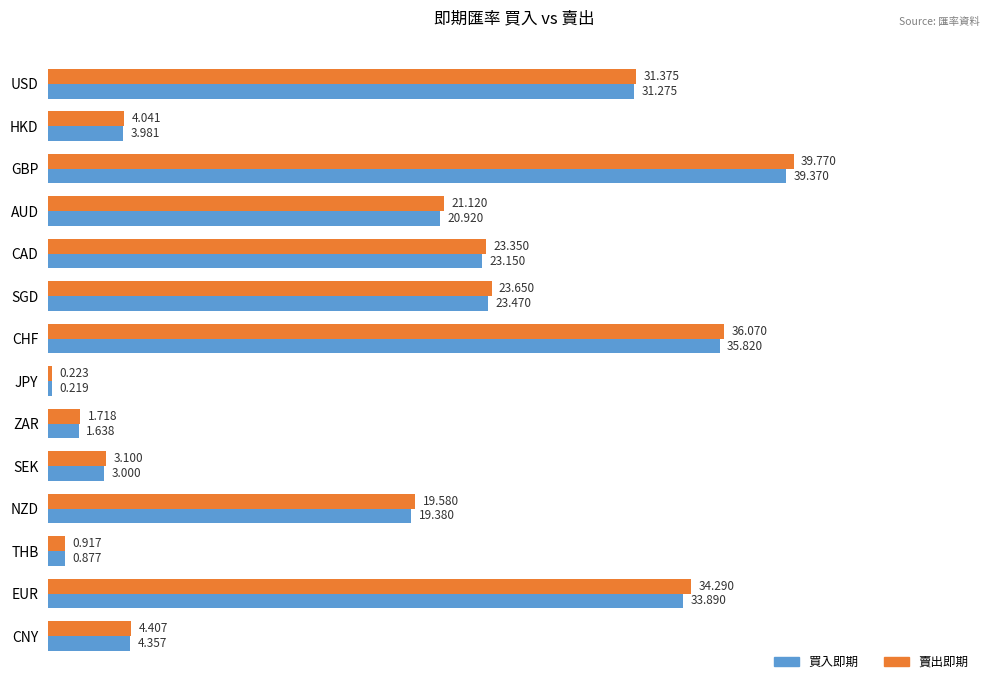

Where is 買入即期 nearest to the value 19?

NZD